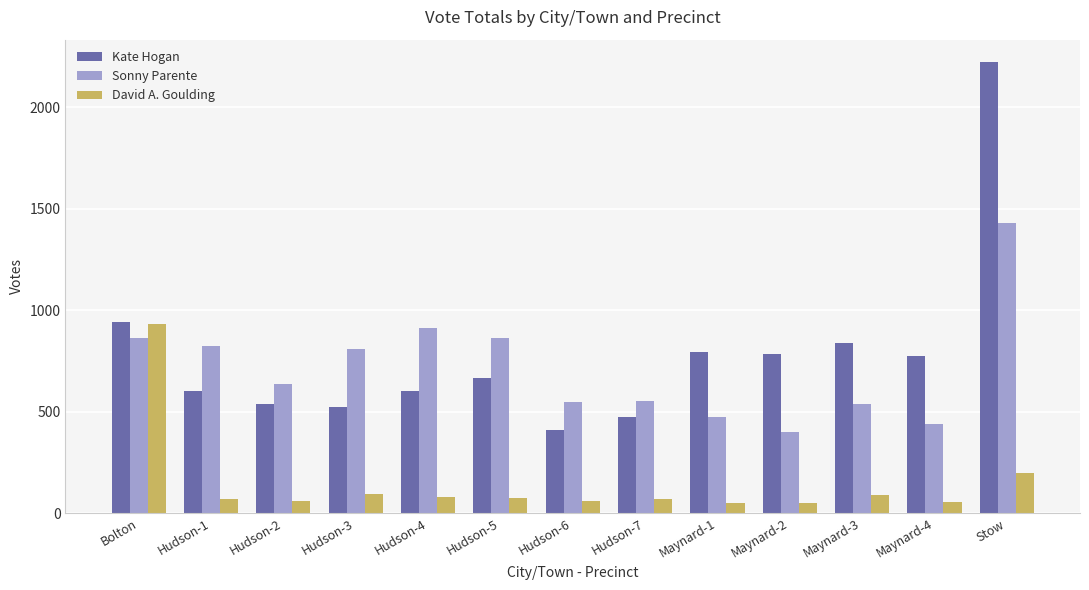

Read the Kate Hogan value at Hudson-1.

600